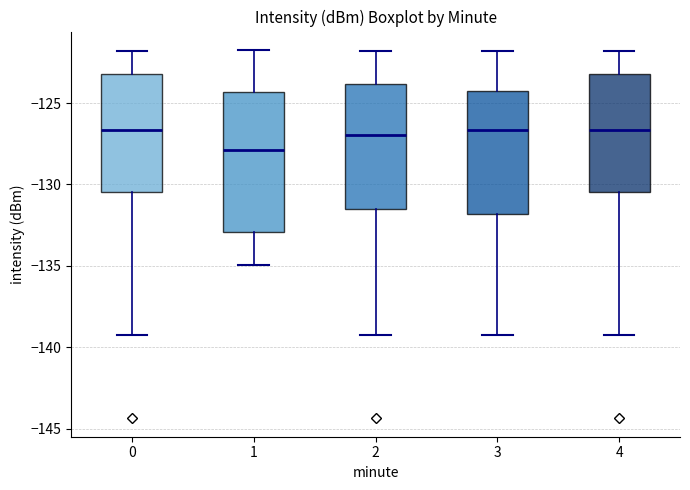

Reading left to right, read every box against the y-axis: the position of its median line, the range the box covers, and the ends of its whiskers. The values are not printed on the chart, so give them approximately, as read against the axis.

0: median -126.5, box -130.5 to -123.0, whiskers -139.0 to -122.0
1: median -128.0, box -133.0 to -124.5, whiskers -135.0 to -121.5
2: median -127.0, box -131.5 to -124.0, whiskers -139.0 to -122.0
3: median -126.5, box -132.0 to -124.5, whiskers -139.0 to -122.0
4: median -126.5, box -130.5 to -123.0, whiskers -139.0 to -122.0